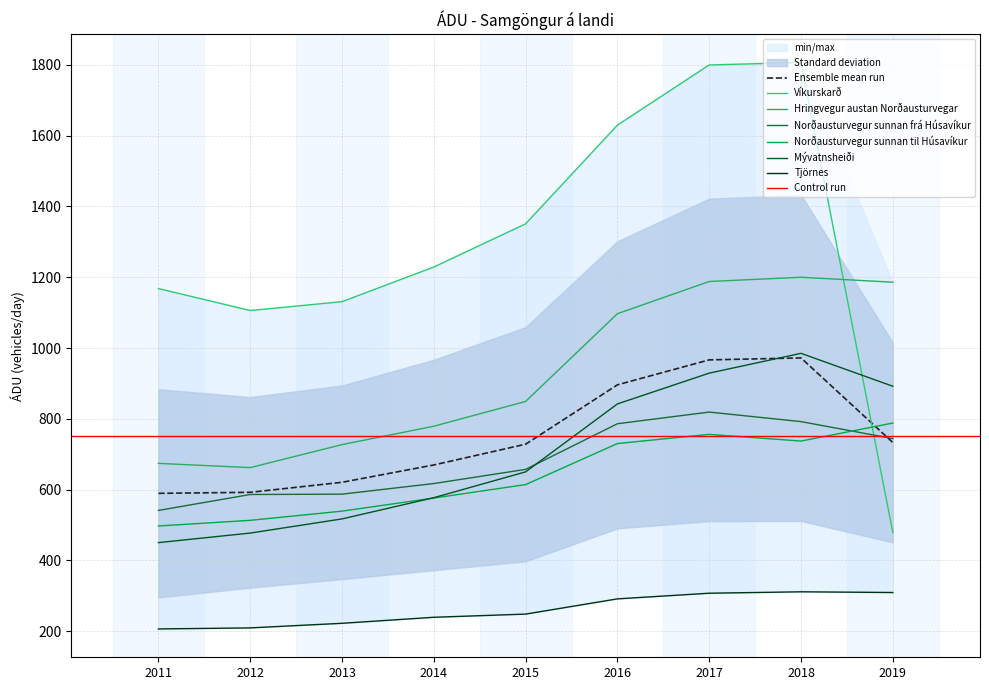

The Norðausturvegur sunnan til Húsavíkur series shows 354 at 2012. True or false?

False